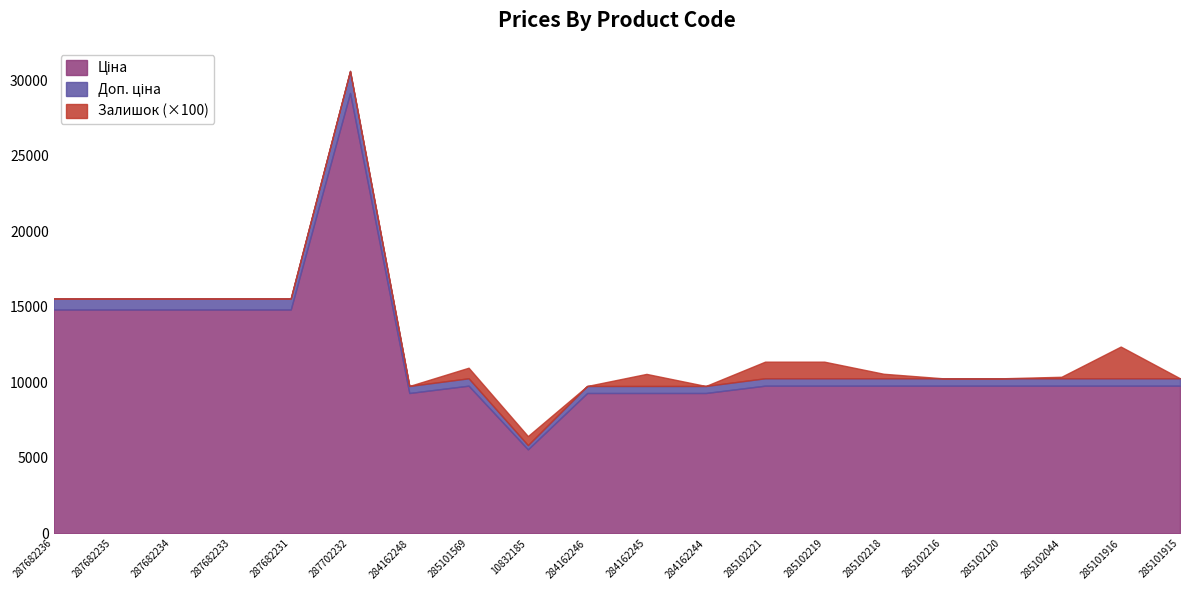

What is the value of the Ціна point at the 19th from the left?

9775.5